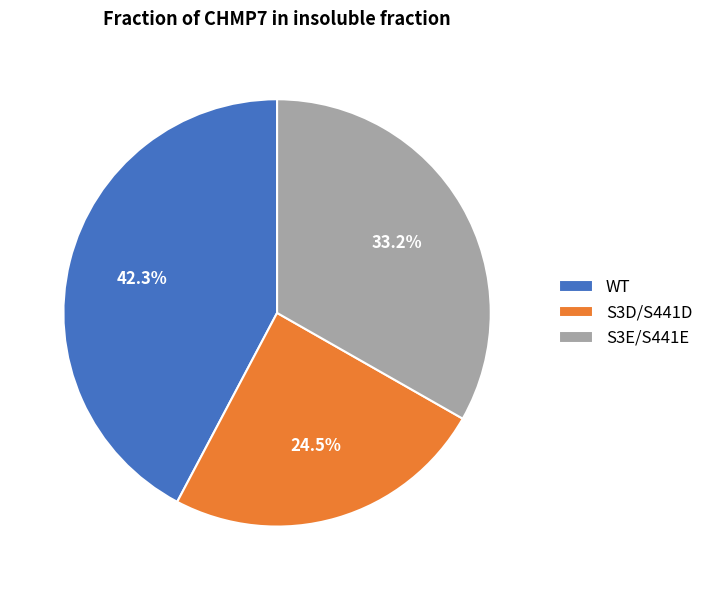

Combined, do S3D/S441D and WT account for over 50%?

Yes